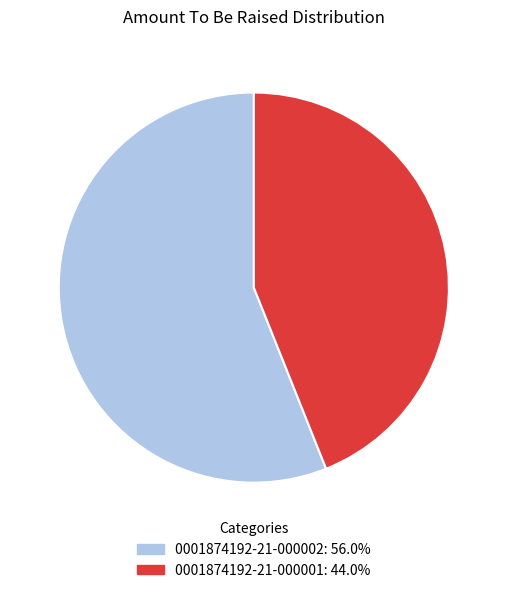

True or false: 0001874192-21-000002 accounts for 61% of the total.

False